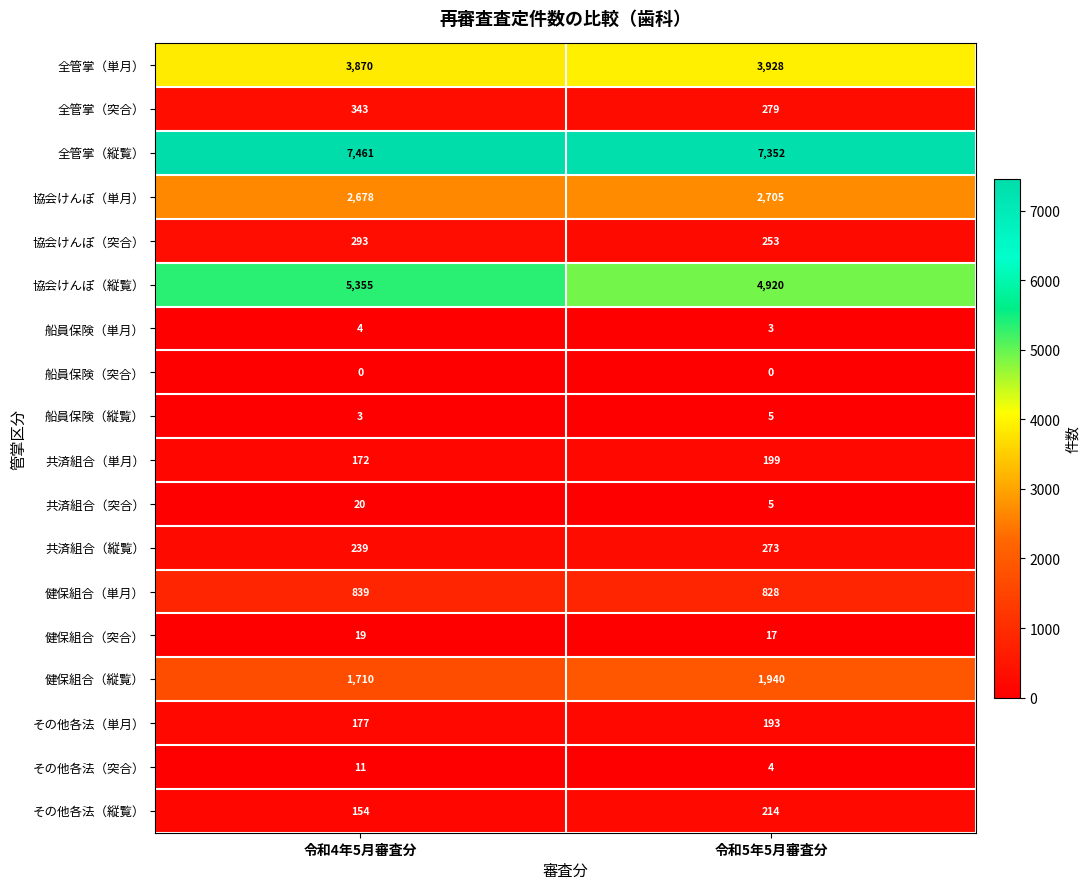

How many data points does each series have?

2